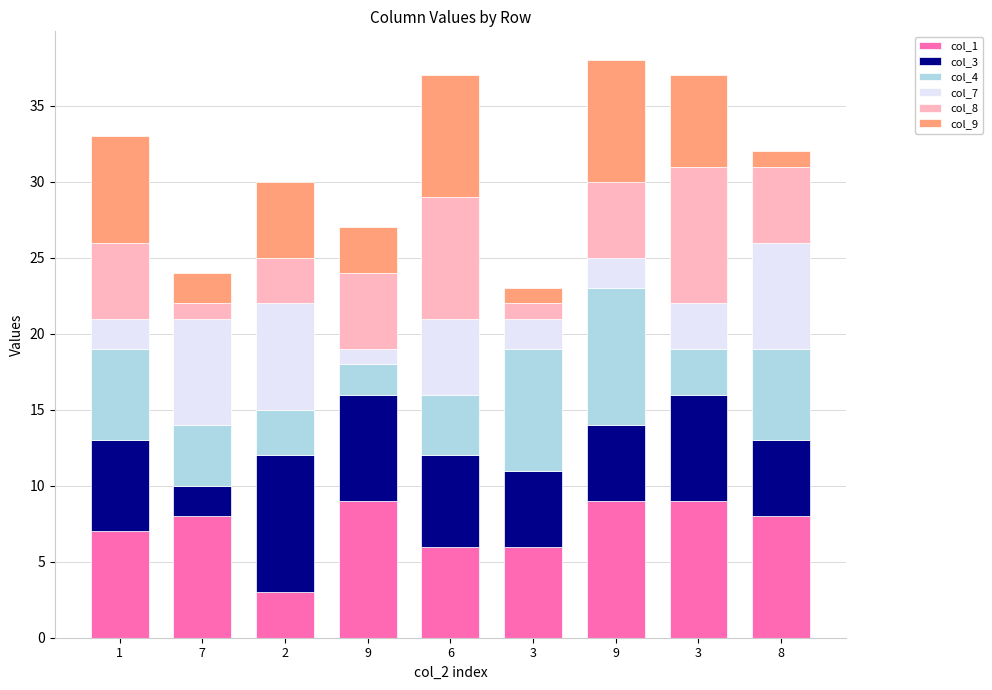

Are the bars horizontal?

No